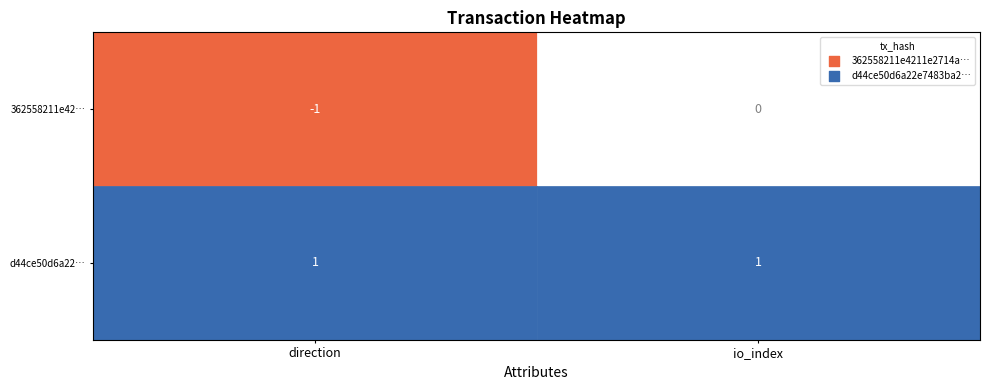

At how many categories does at least one series exceed 0?

2